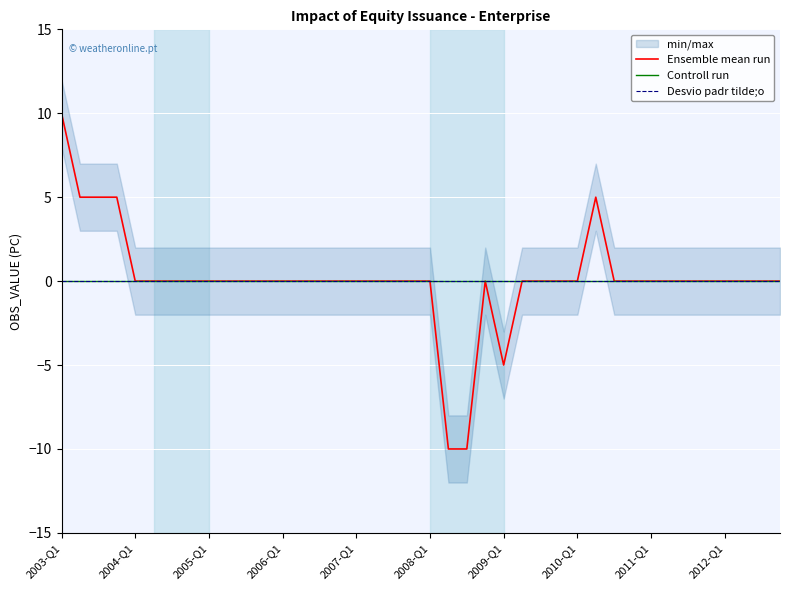

True or false: Desvio padr tilde;o has more than 1 interior local peaks.

False